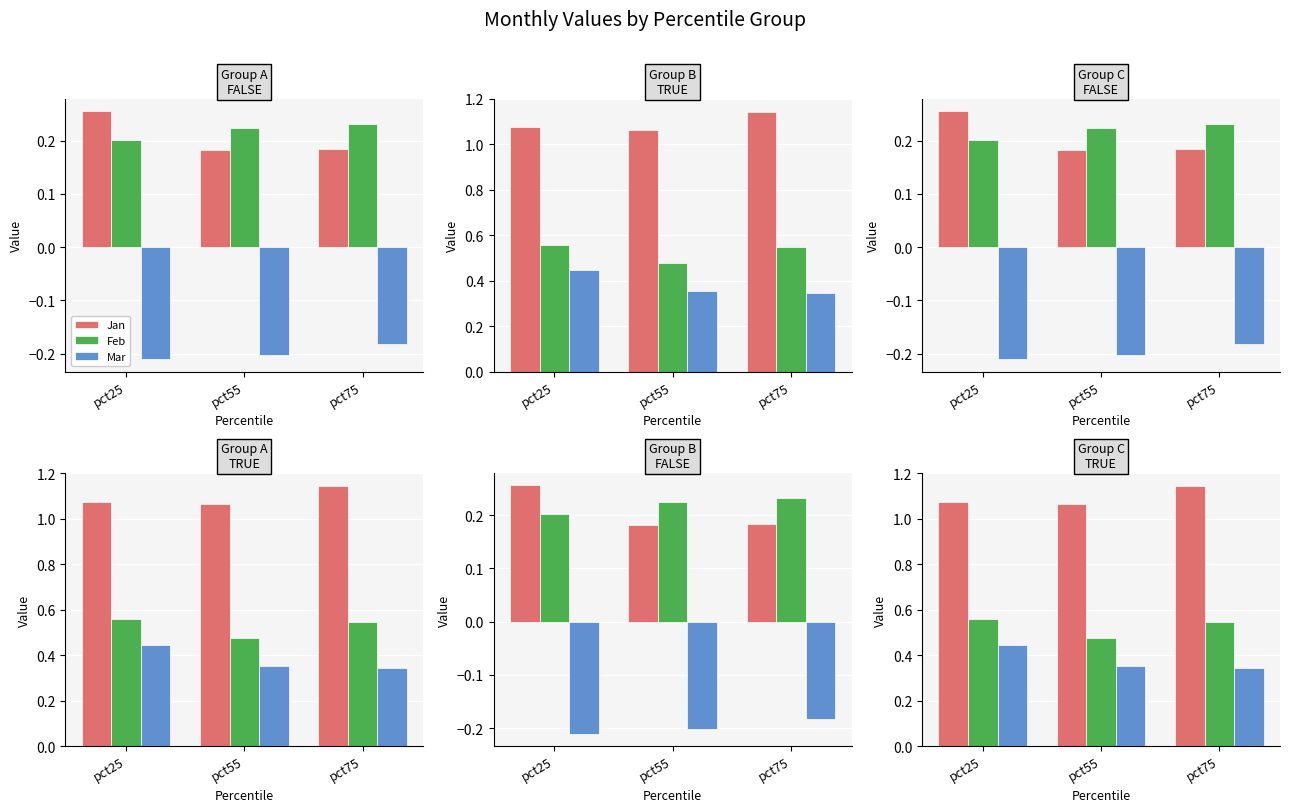

What is the sum of the Feb values at pct75 and pct55?

0.5